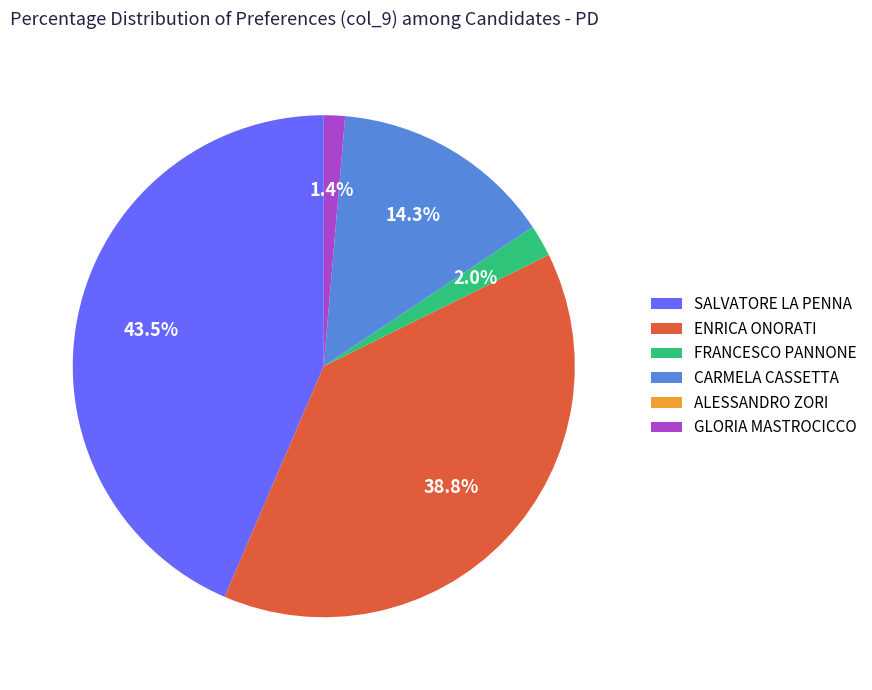

What portion of the pie excludes FRANCESCO PANNONE?

98.0%